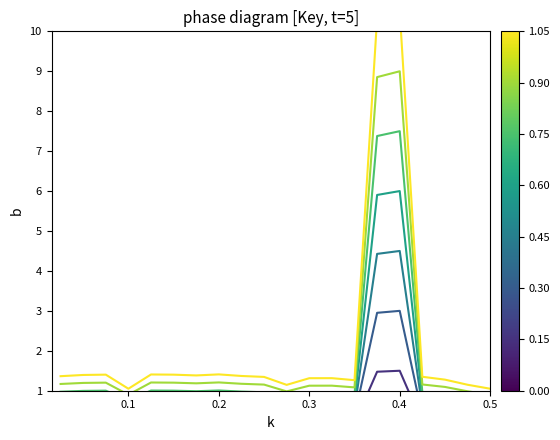

True or false: the data has more than 0 interior local peaks.

True